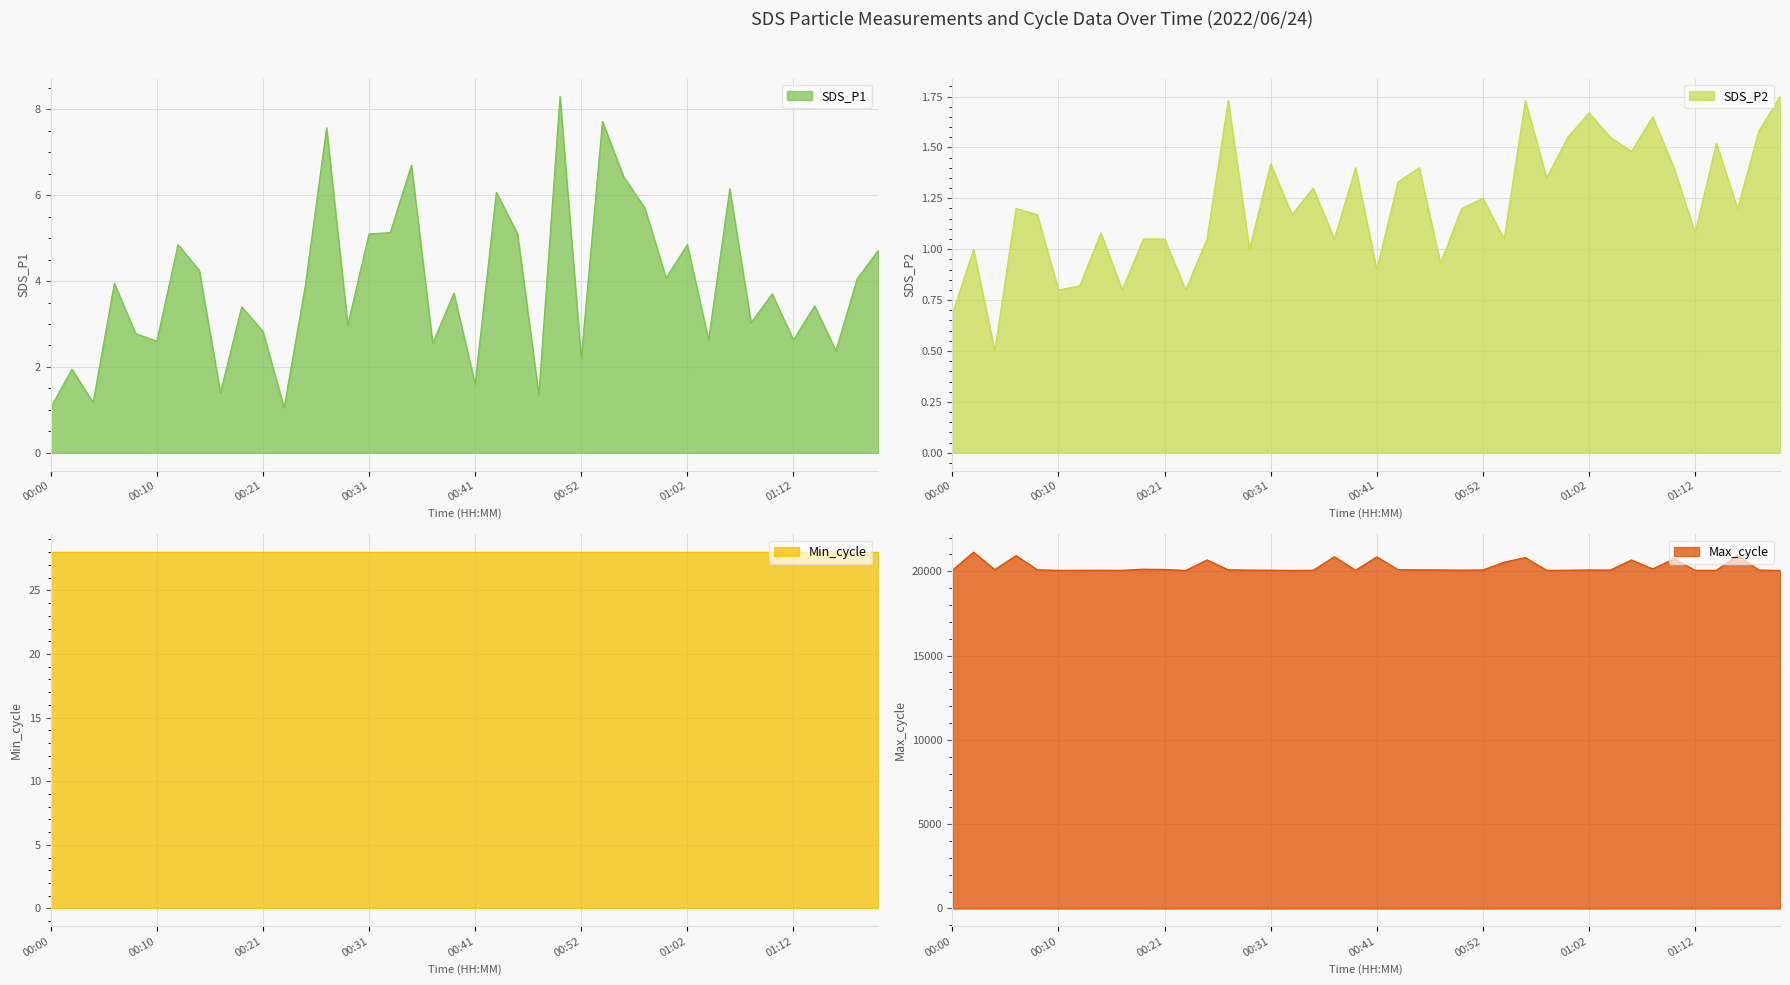

Where is SDS_P1 nearest to the value 4?

00:06